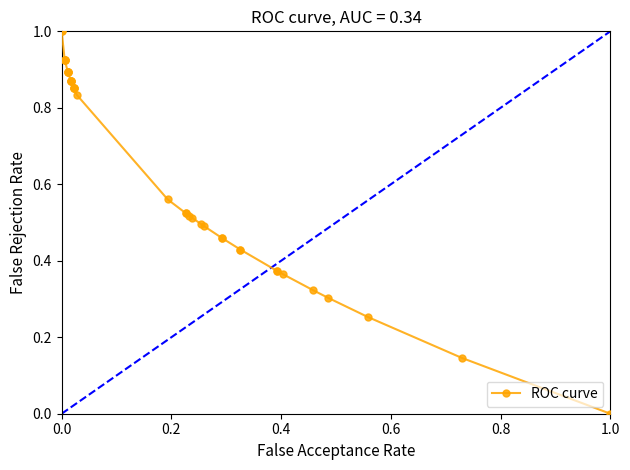

The chart shows a value of 0.1 at 29. True or false?

False